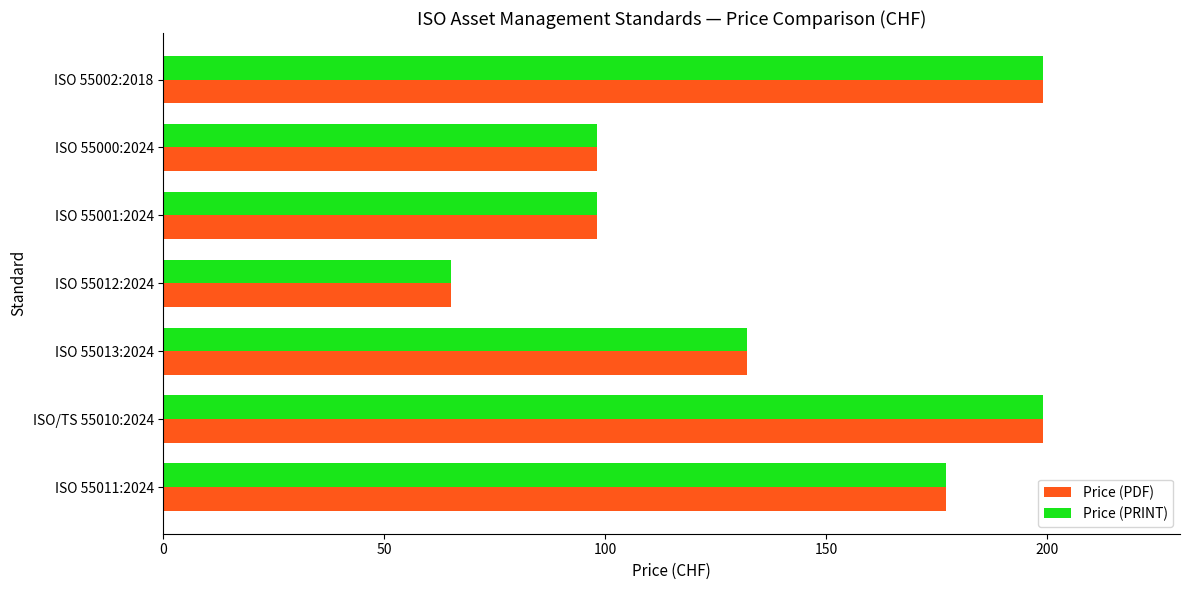

What is the difference between the maximum and minimum values in the Price (PDF) series?

134